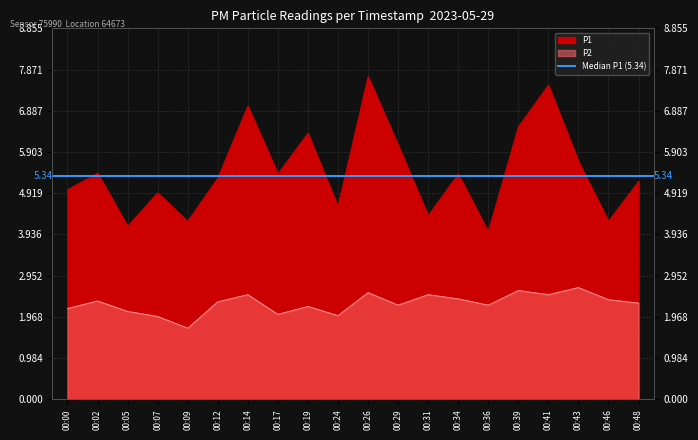

Where is the first local minimum for P2?

00:09